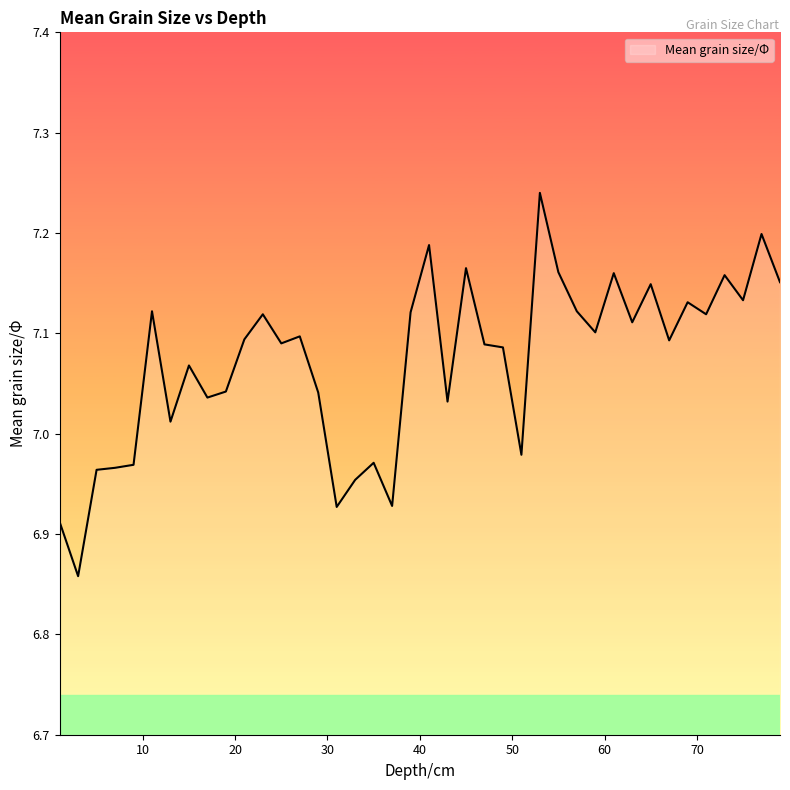

What is the difference between the maximum and minimum values?

0.4